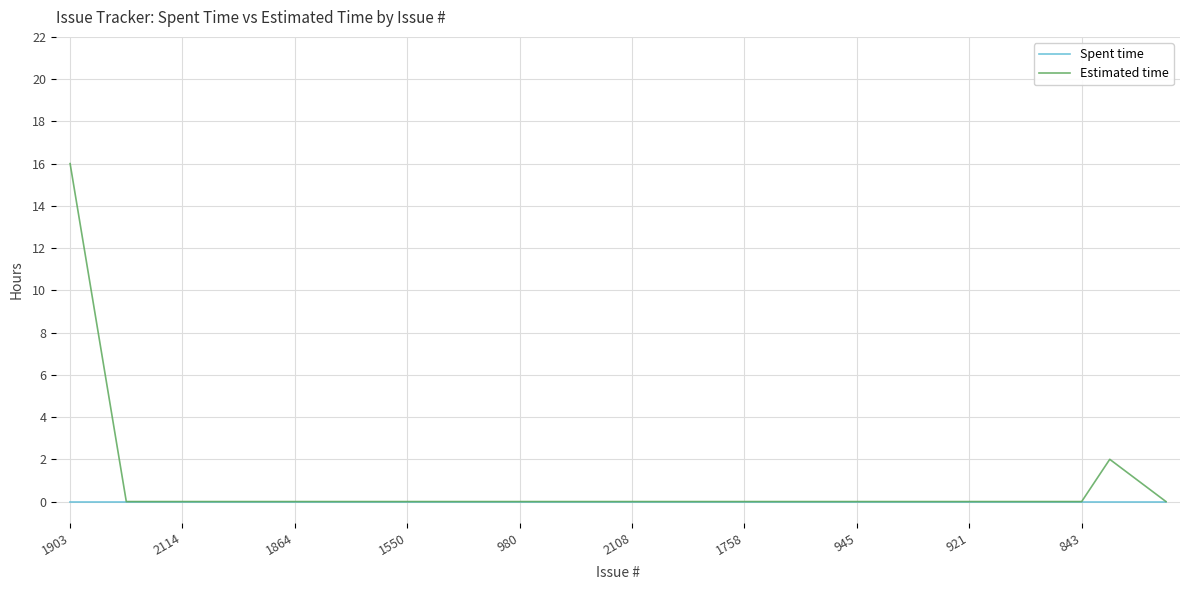

Which series has the largest total across all categories?

Estimated time